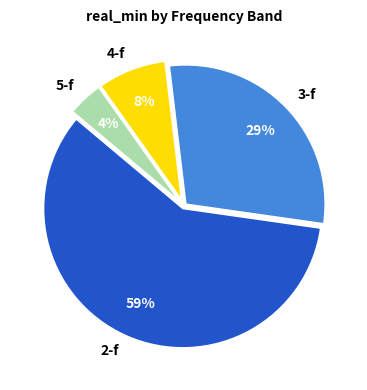

To the nearest percent, what is the difference between the largest and smallest slice percentages?

55%